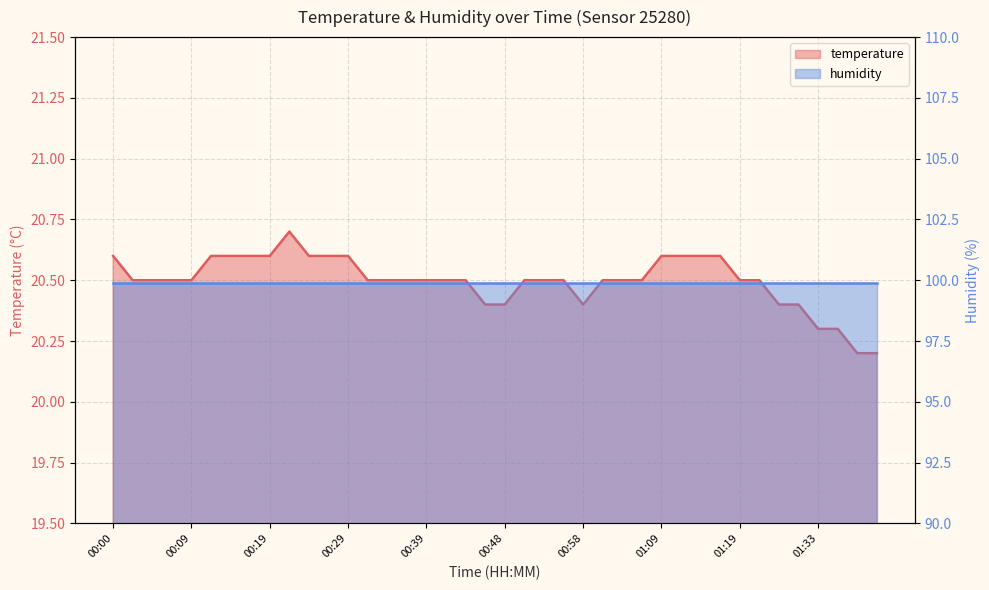

Is it true that the value at 01:30 is 34.7?

False